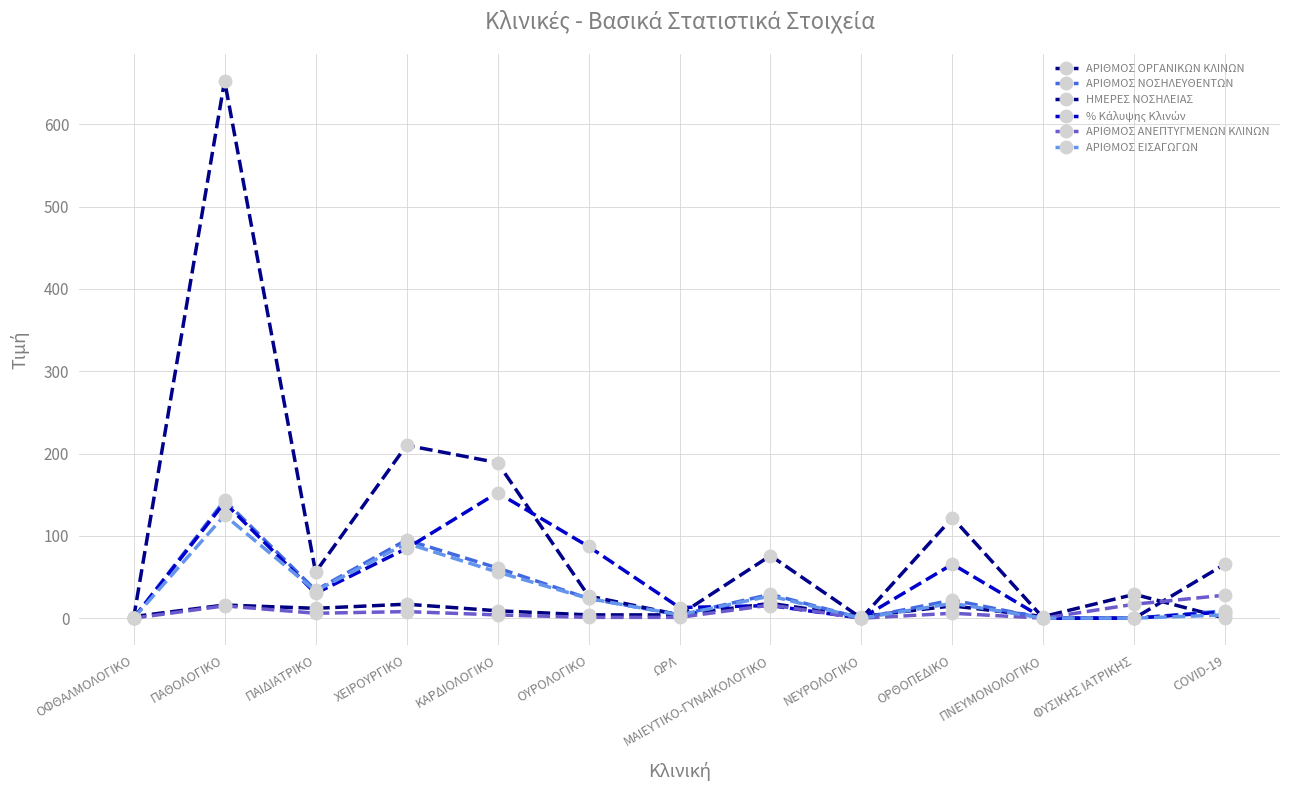

Where is the first local minimum for ΑΡΙΘΜΟΣ ΝΟΣΗΛΕΥΘΕΝΤΩΝ?

ΠΑΙΔΙΑΤΡΙΚΟ